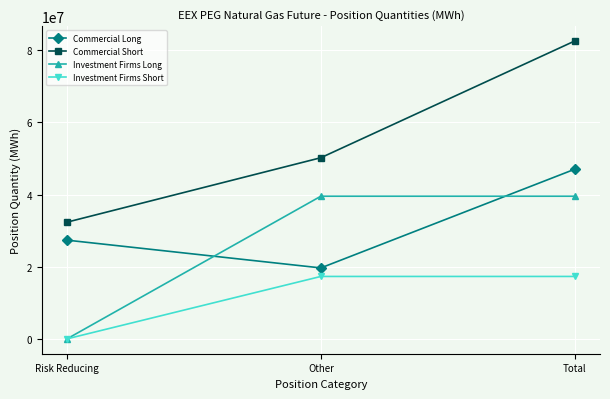

What is the difference between the maximum and second lowest values in the Commercial Long series?

19652347